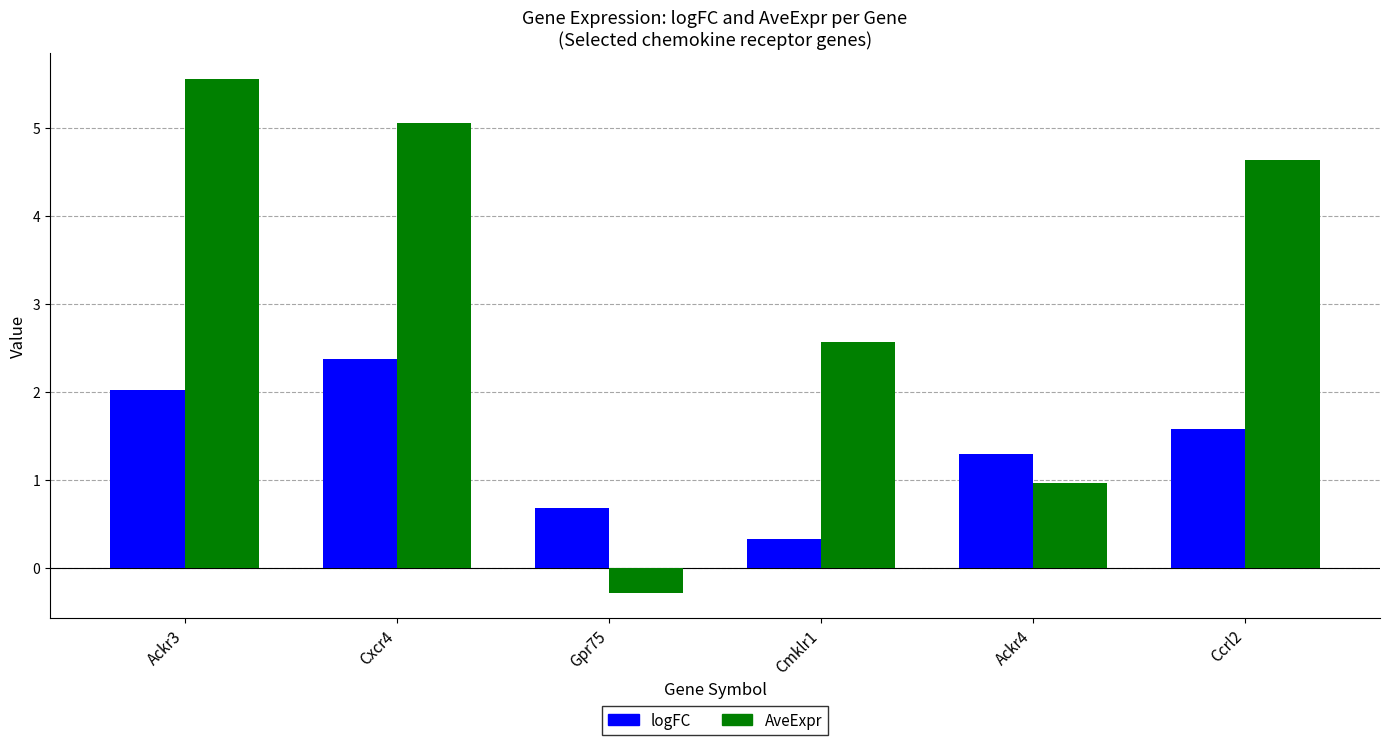

What is the difference between the highest and lowest values at Gpr75?

1.0